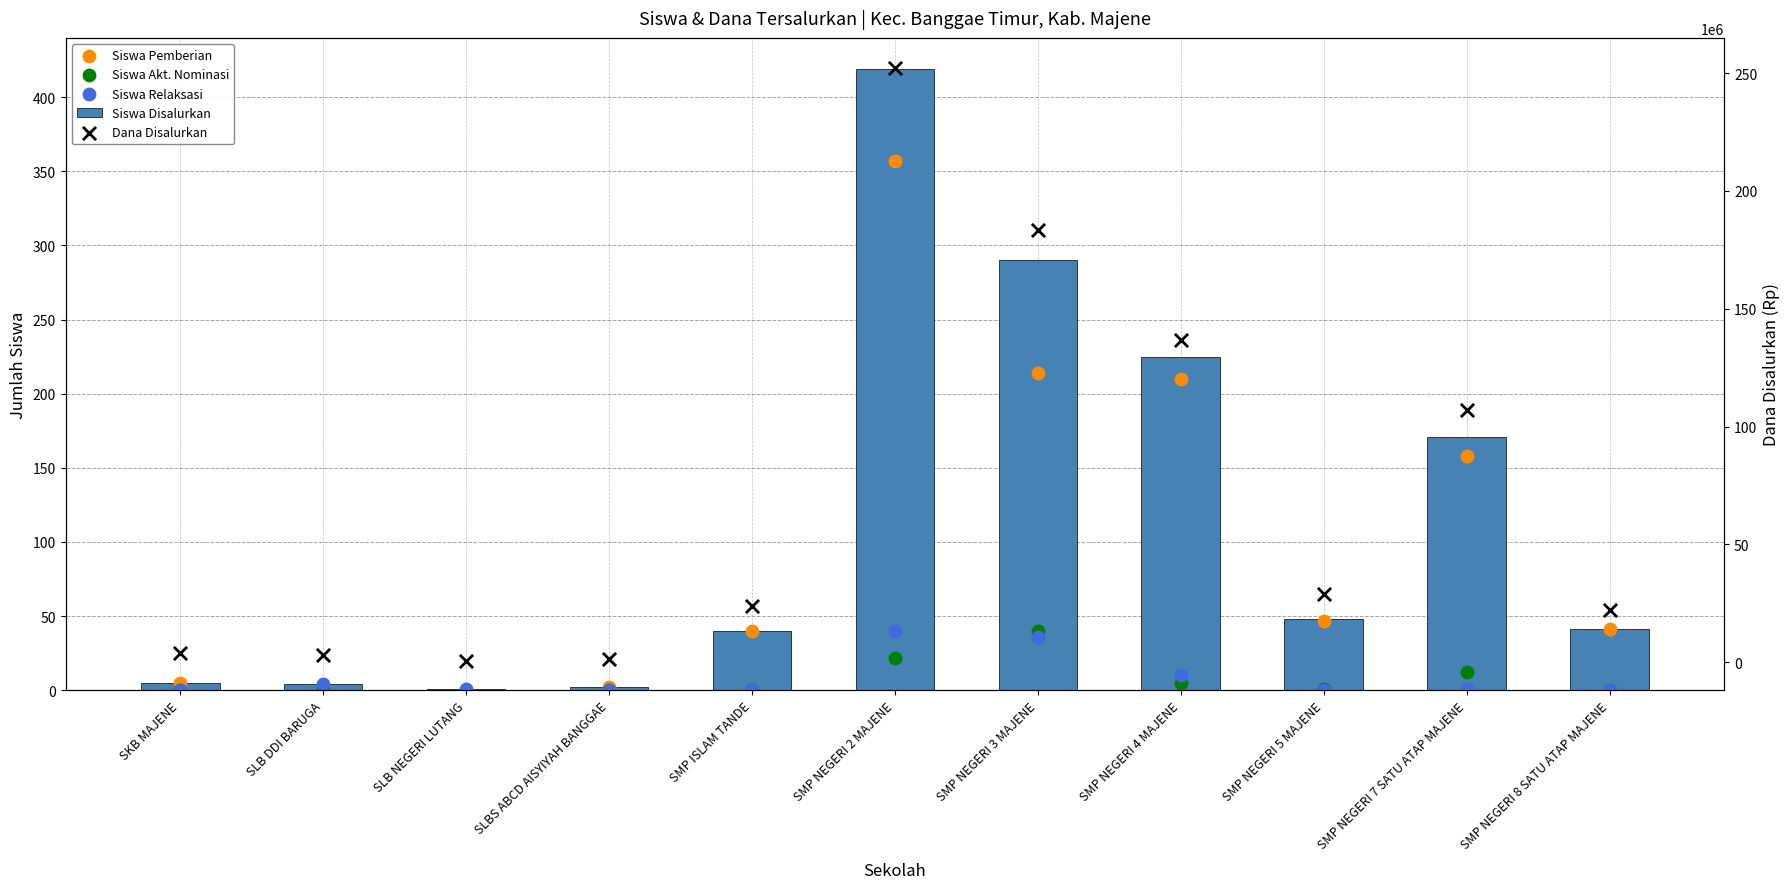

What is the total value across all series at SMP NEGERI 3 MAJENE?

183375580